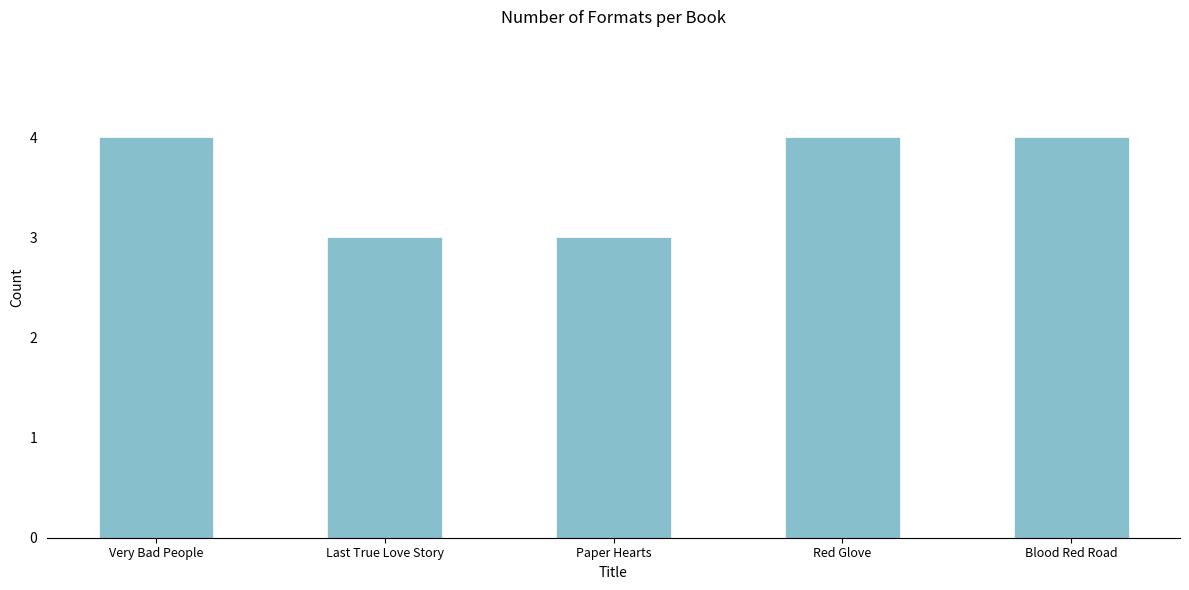

What is the average value?

4